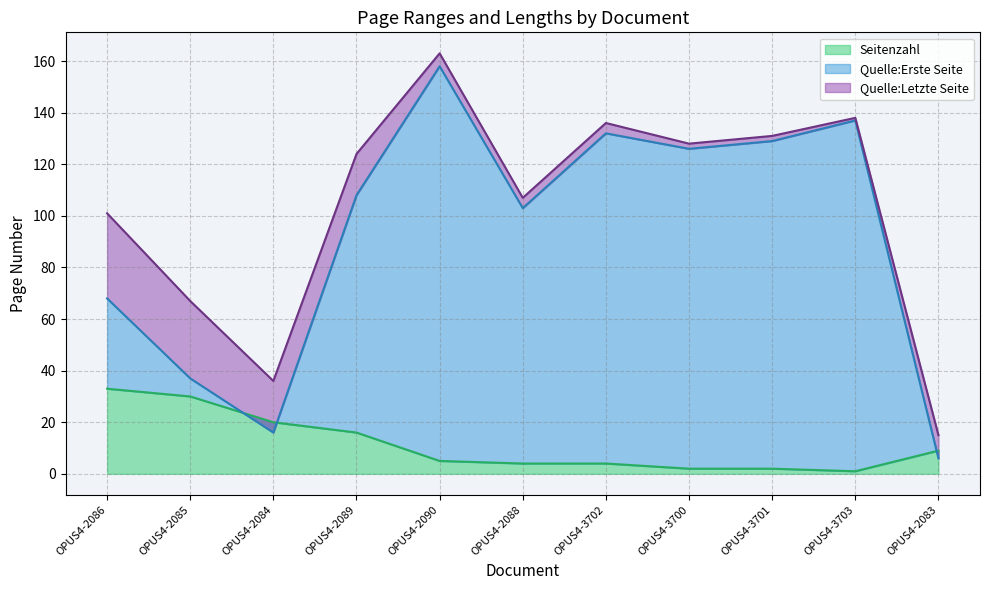

What is the value of the Quelle:Letzte Seite point at the 11th from the left?

15